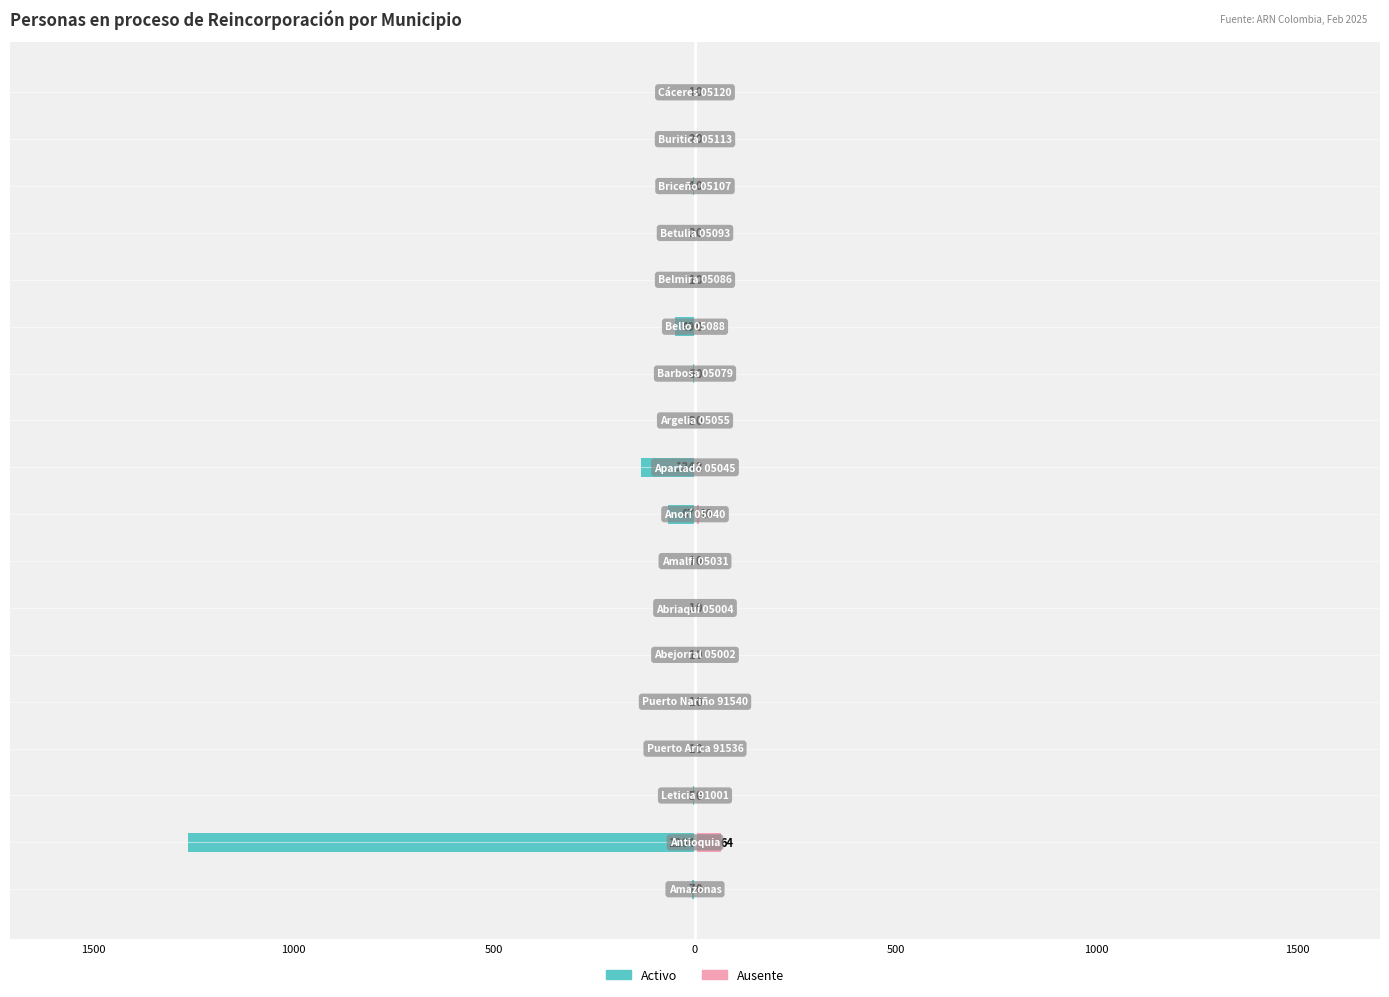

What is the minimum value shown in the chart?

-1264